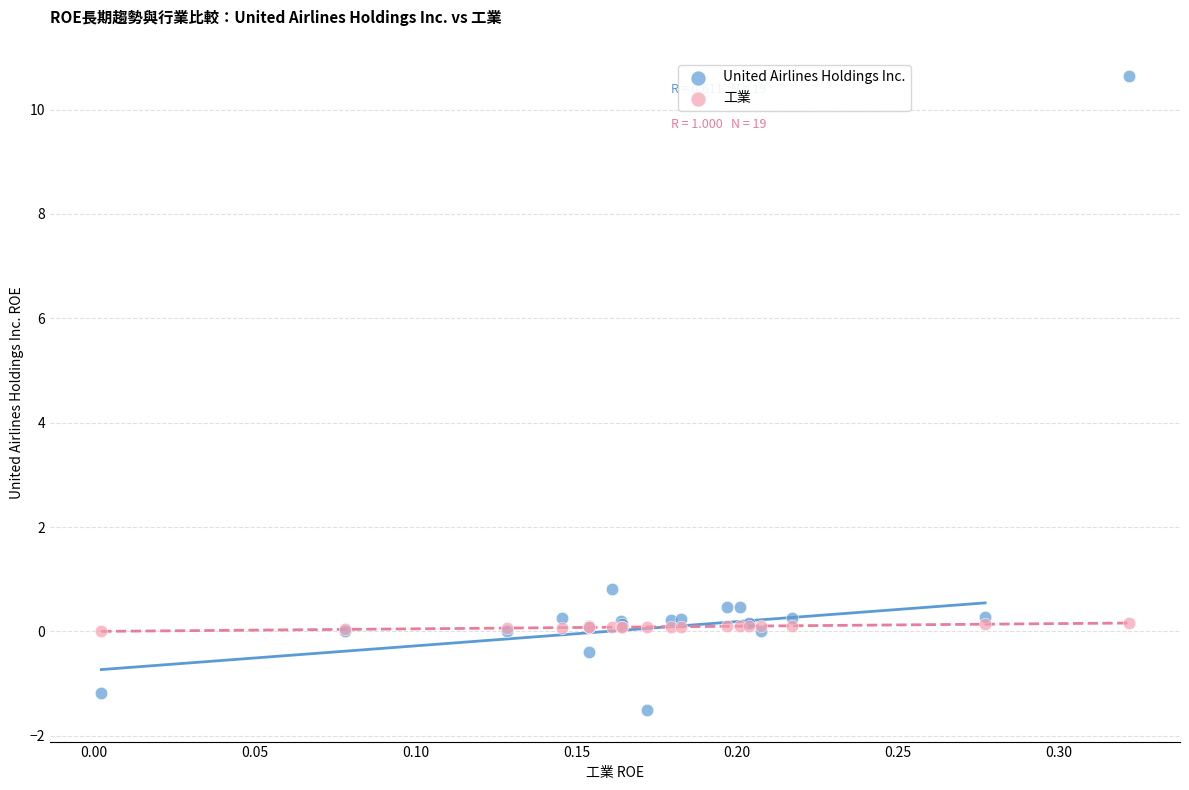

Which series reaches the maximum Y coordinate?

United Airlines Holdings Inc.